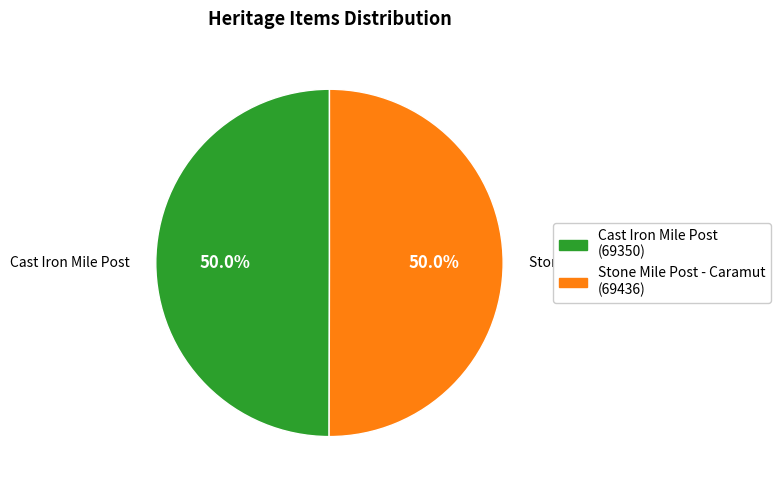

Approximately how many times larger is the value at Cast Iron Mile Post compared to Stone Mile Post - Caramut?

1.0